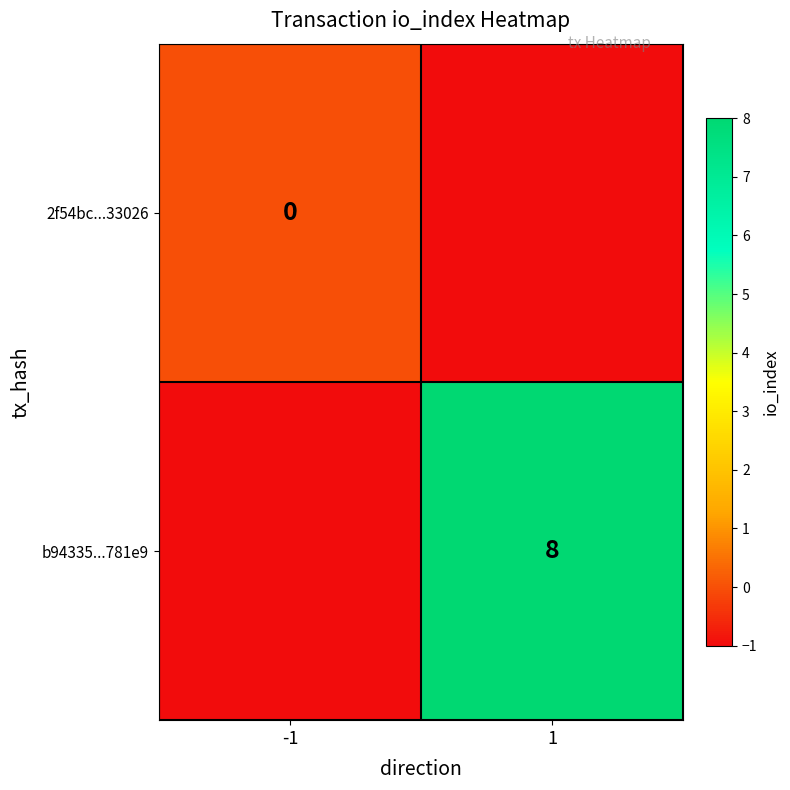

What is the approximate value of 2f54bc...33026 at 1?

-1